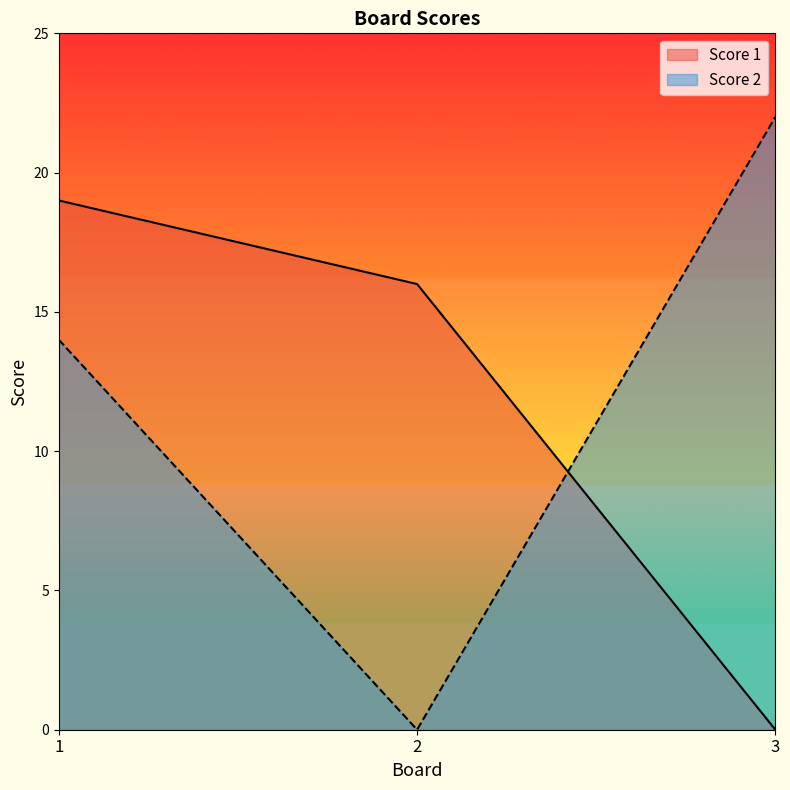

At which label does Score 2 first exceed 14?

3